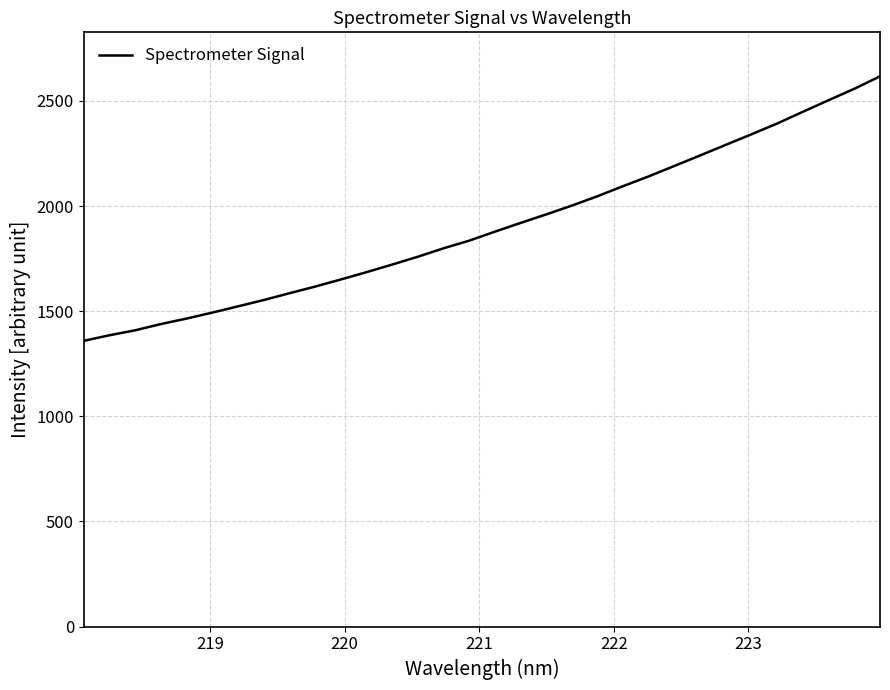

What is the smallest value displayed?

1359.0